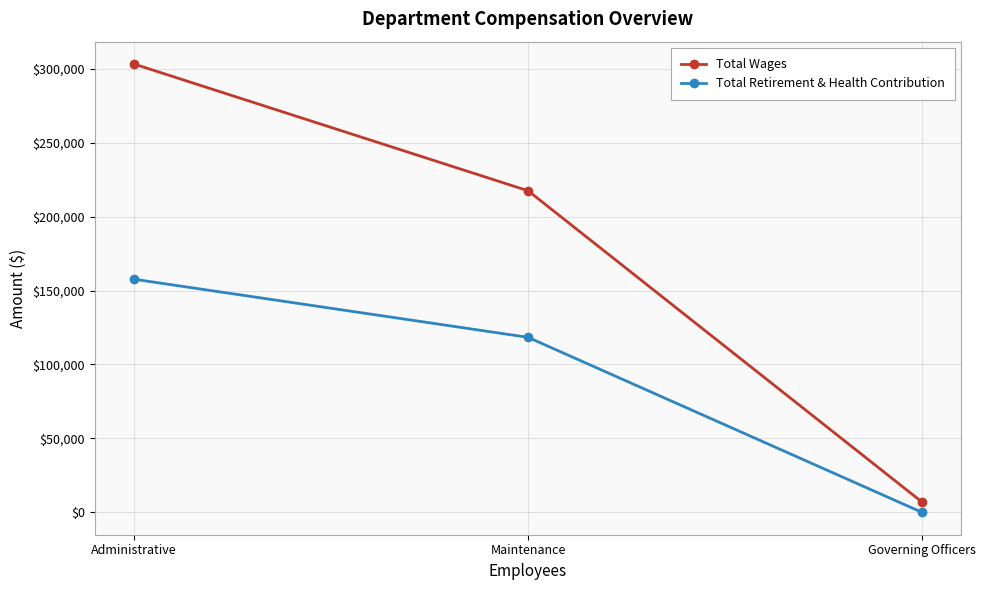

Is the value of Total Wages at Administrative greater than the value of Total Retirement & Health Contribution at Administrative?

Yes